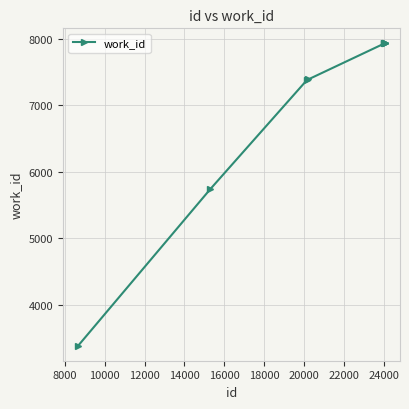

What is the difference between the maximum and minimum values?

4549